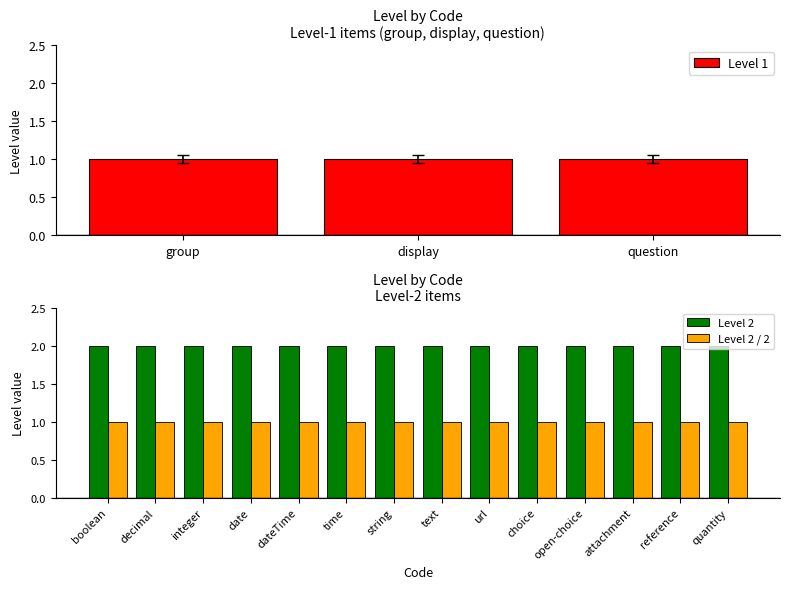

The chart shows a value of 1 at url. True or false?

False